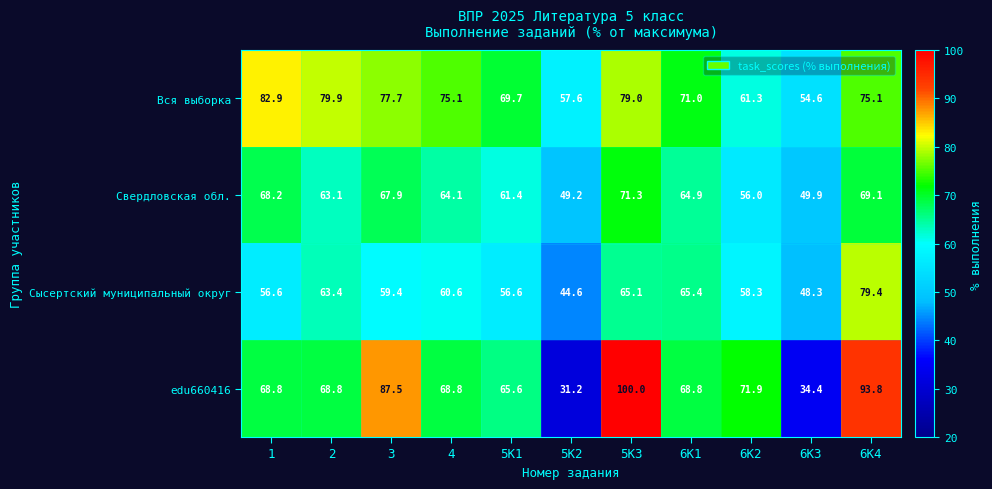

What is the difference between the highest and lowest values at 6К4?

24.7